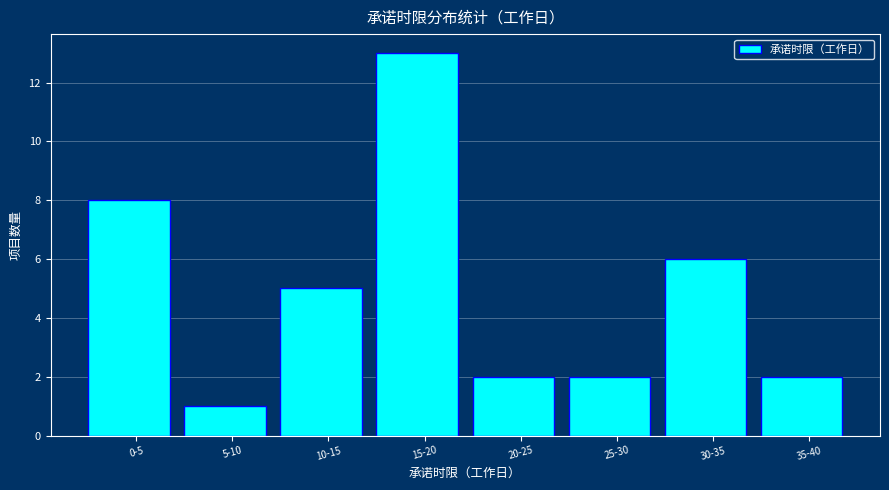

Reading left to right, what are all the values shown in this chart?

0-5=8	5-10=1	10-15=5	15-20=13	20-25=2	25-30=2	30-35=6	35-40=2